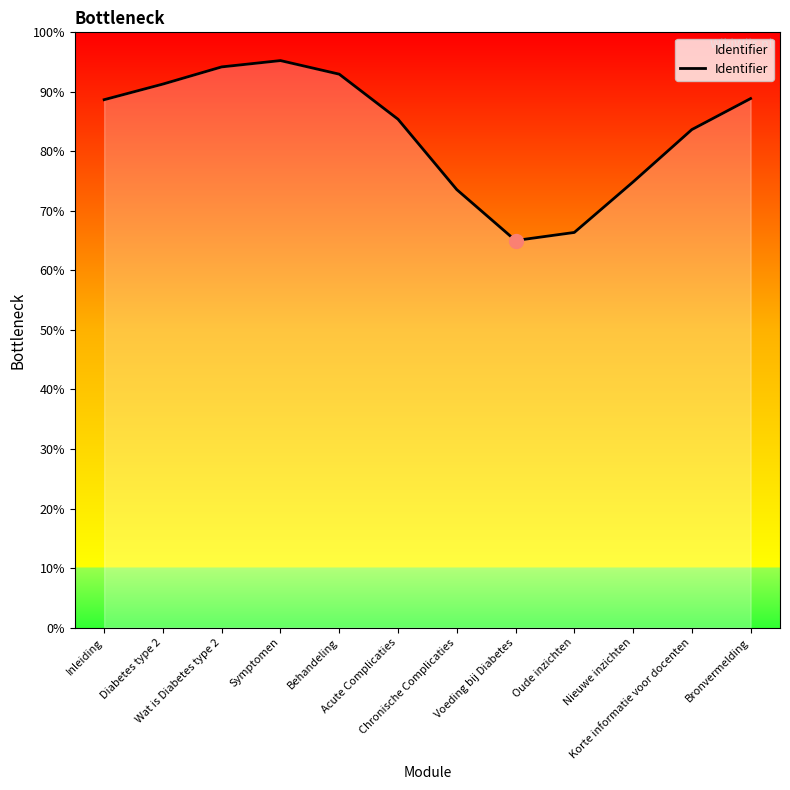

What is the sum of the values at Behandeling and Wat is Diabetes type 2?

187.2